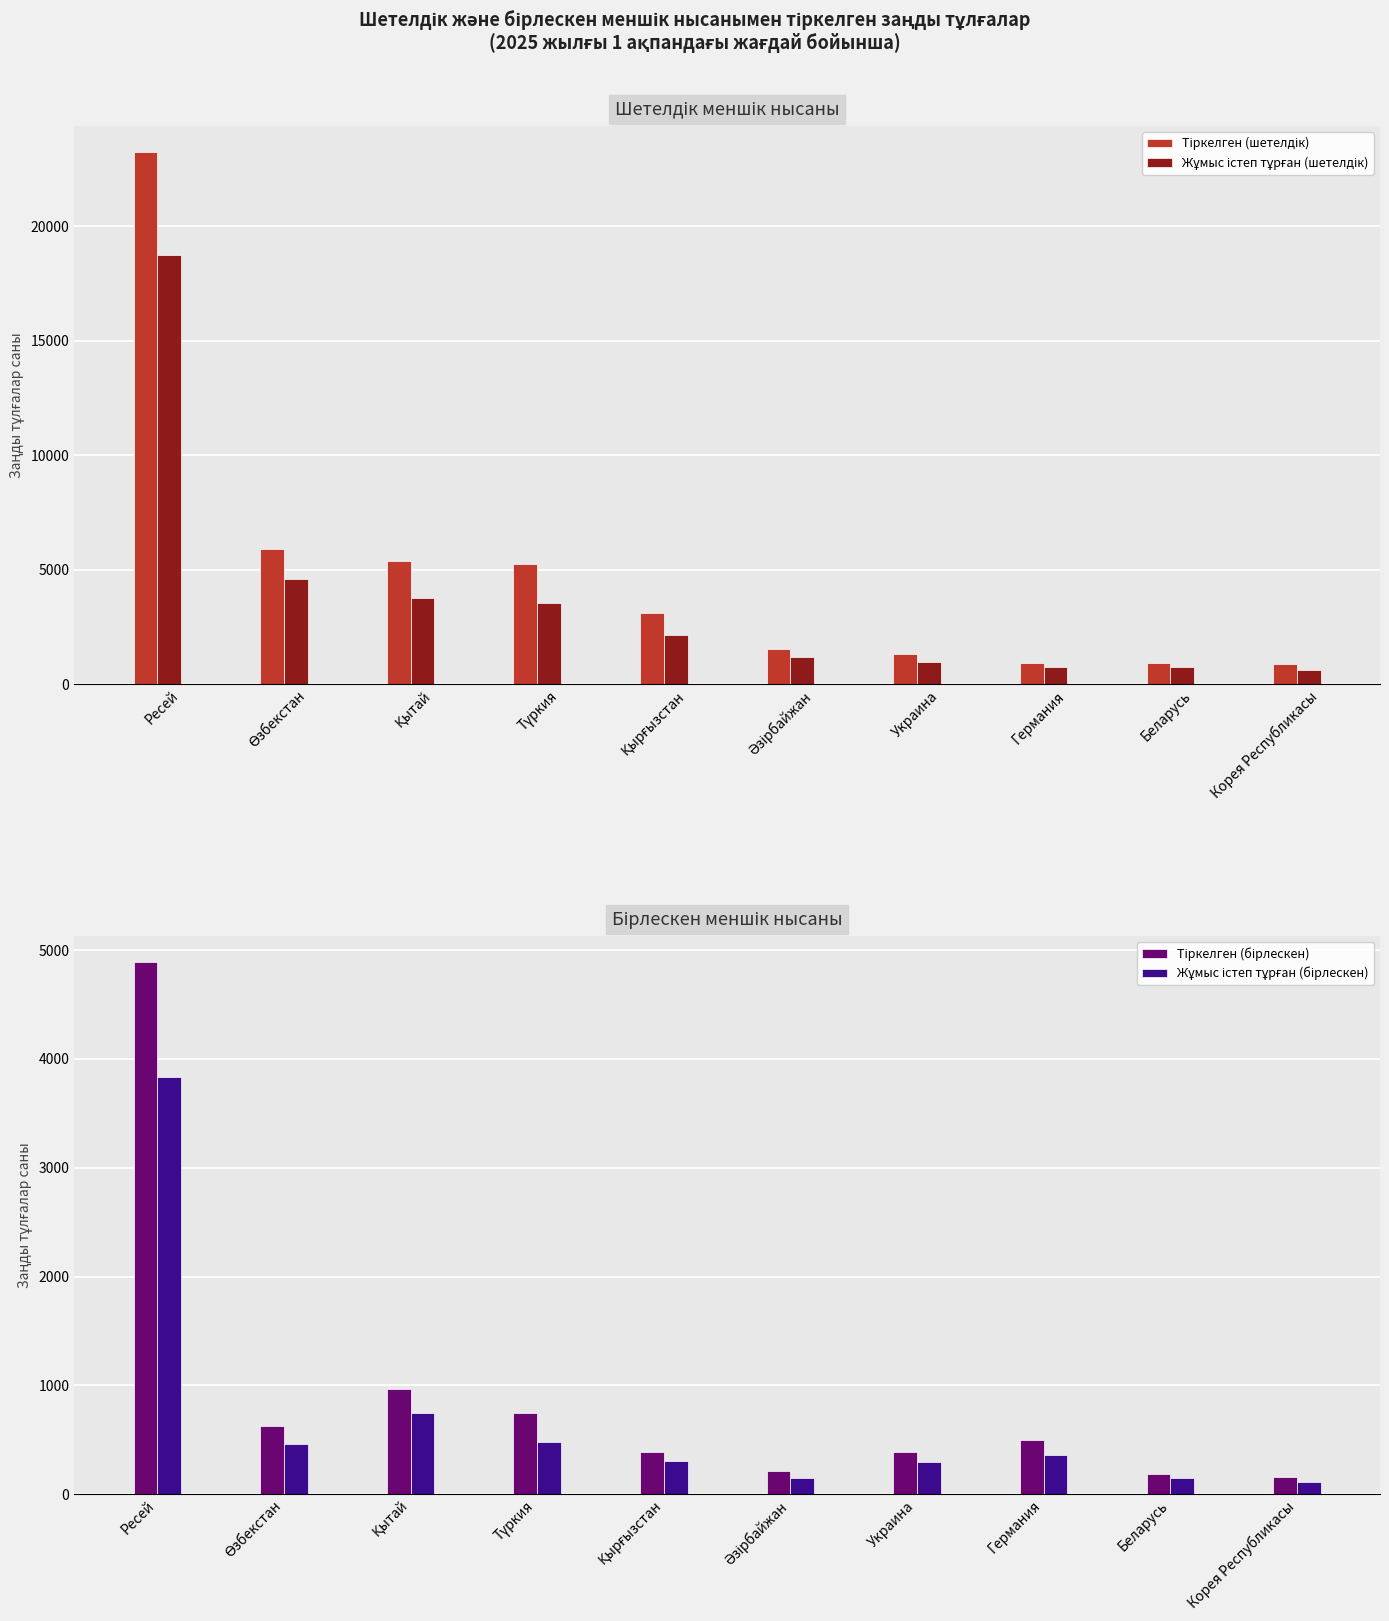

What is the lowest value of the Жұмыс істеп тұрған (бірлескен) series?

111